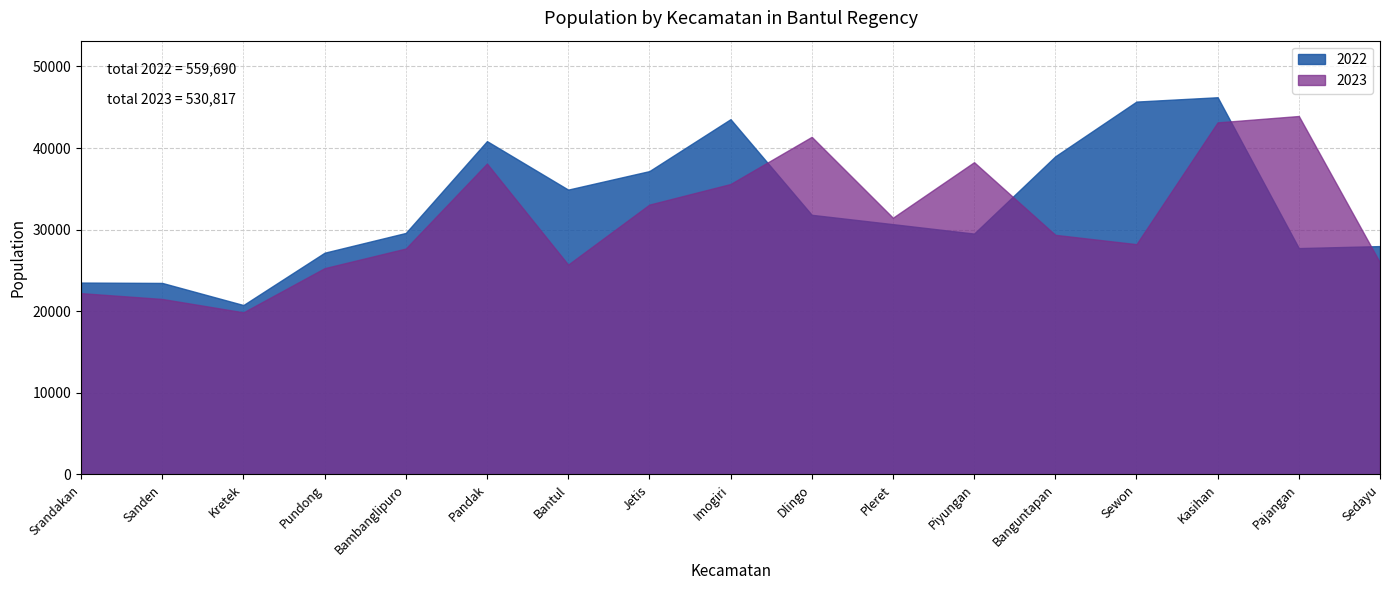

How many interior local valleys does the 2023 series have?

4